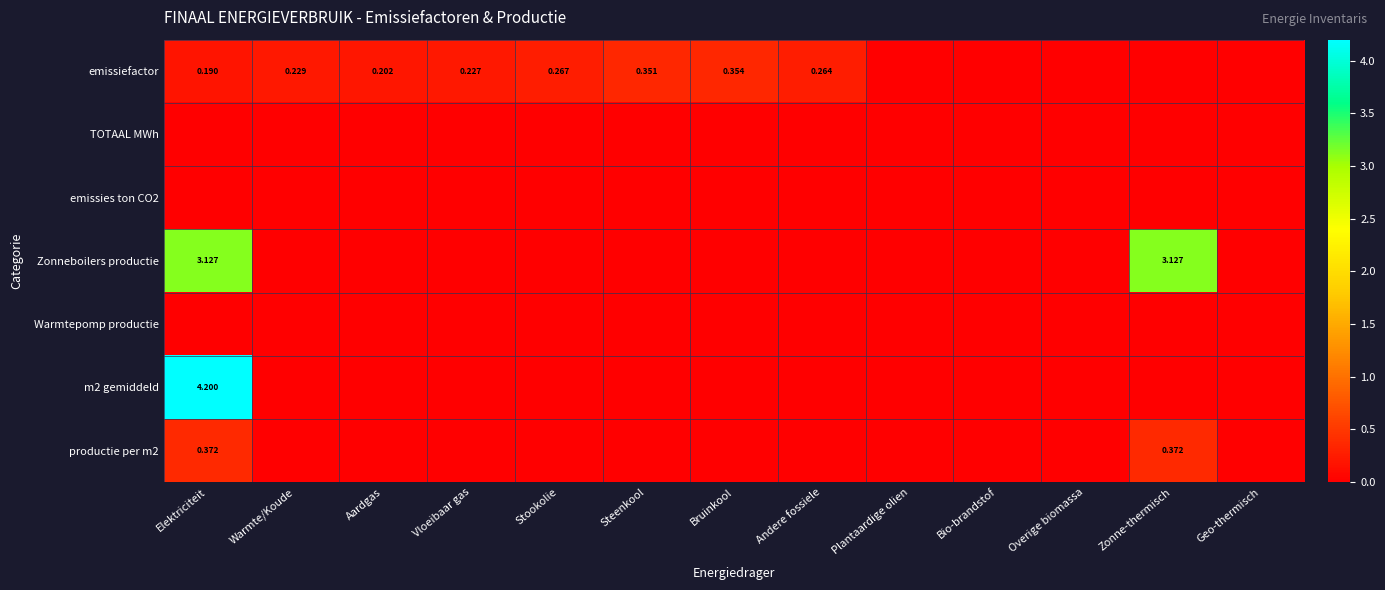

What is the difference between the maximum and second lowest values in the productie per m2 series?

0.4